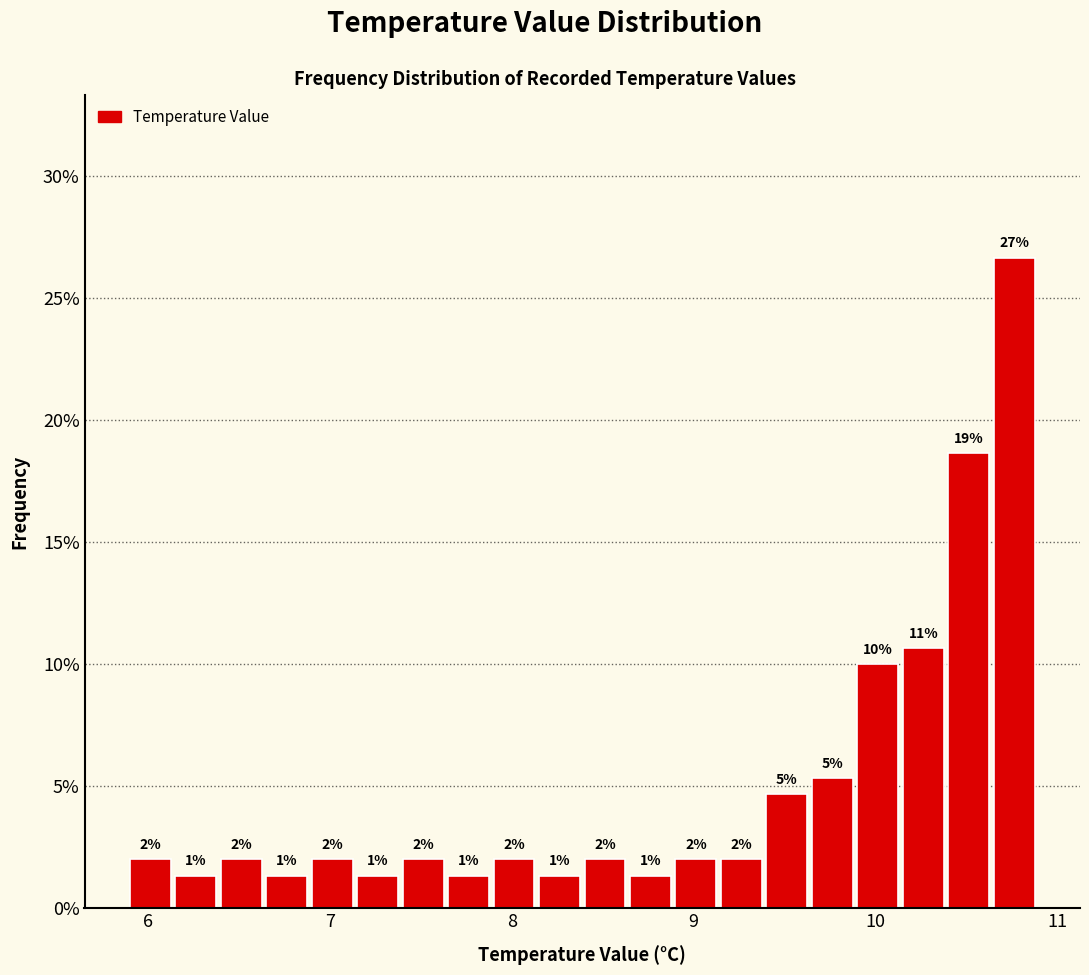

Around what value on the x-axis is the tallest bar? Give the approximate position of its centre, as read against the axis.

10.8